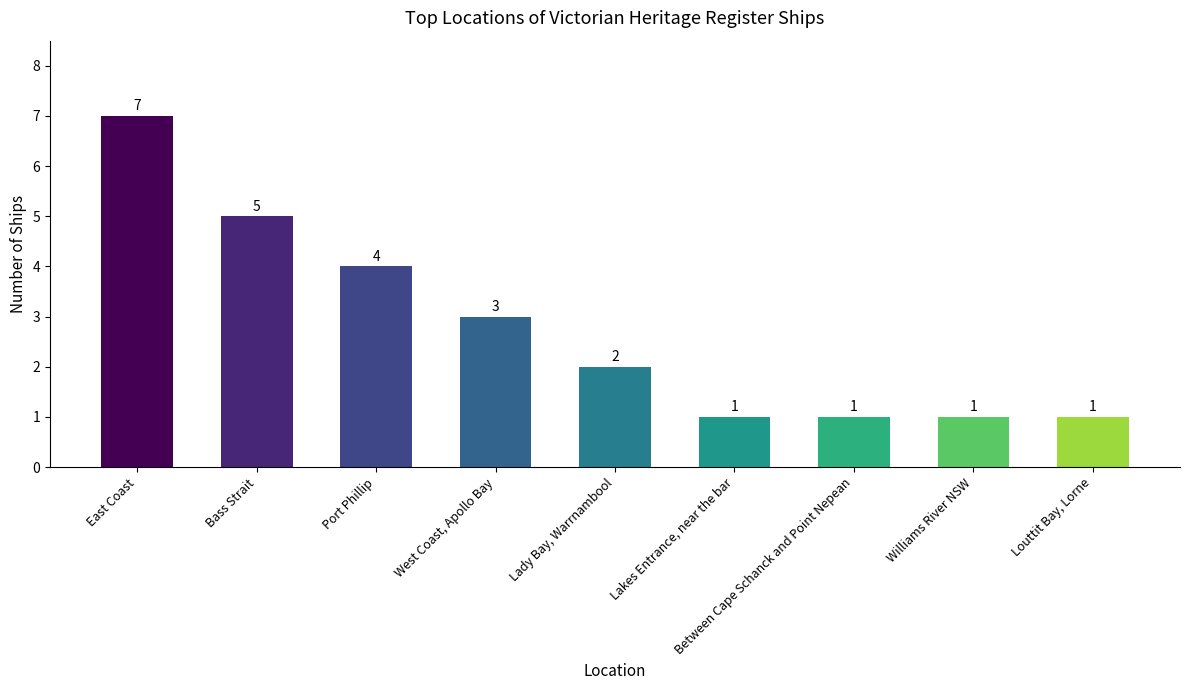

Which has a higher value, Bass Strait or Between Cape Schanck and Point Nepean?

Bass Strait